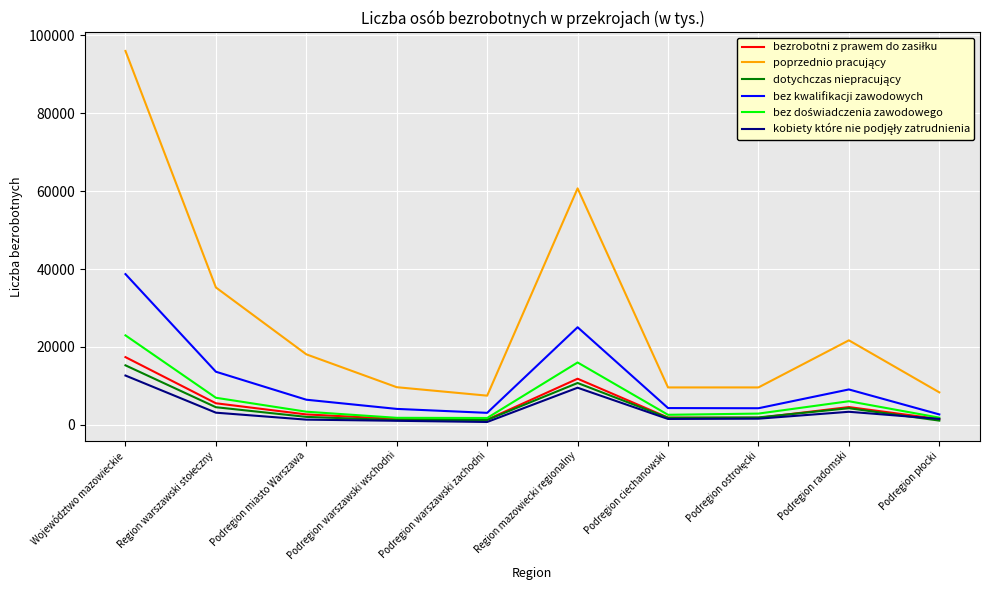

What is the difference between the highest and lowest values at Województwo mazowieckie?

83329